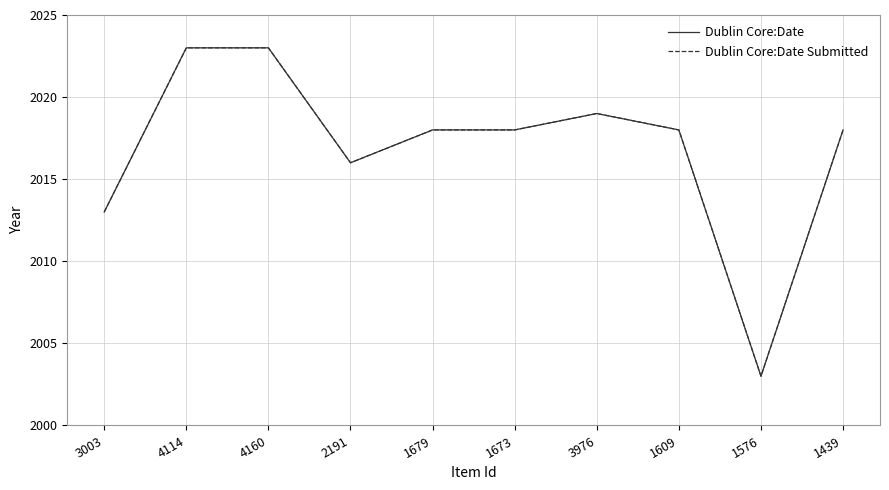

List the labels in order of Dublin Core:Date value, largest first.

4114, 4160, 3976, 1679, 1673, 1609, 1439, 2191, 3003, 1576